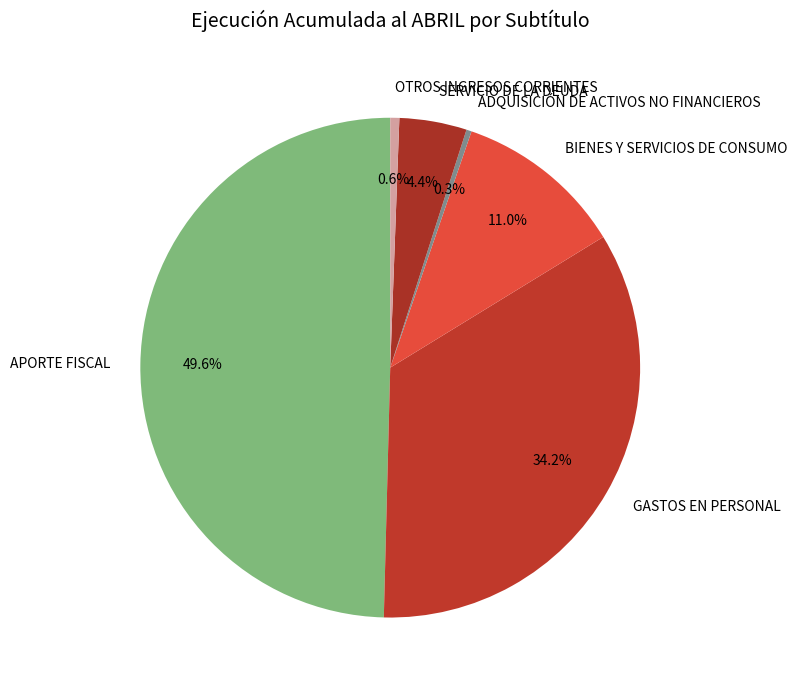

What is the largest slice in the pie chart?

APORTE FISCAL